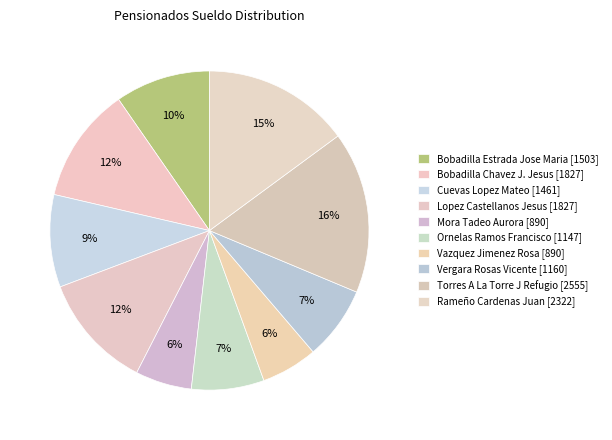

How much of the chart is everything except Ornelas Ramos Francisco?

92.6%